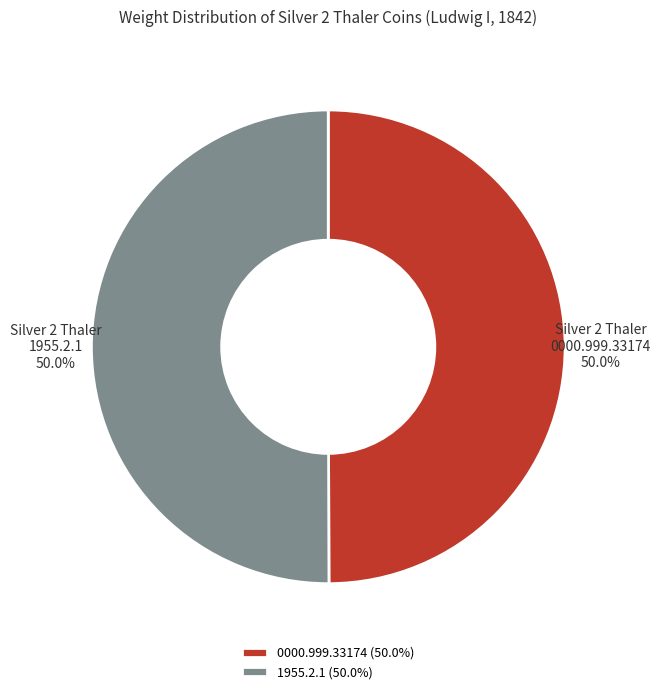

To the nearest percent, what percentage of the pie is 0000.999.33174?

50%